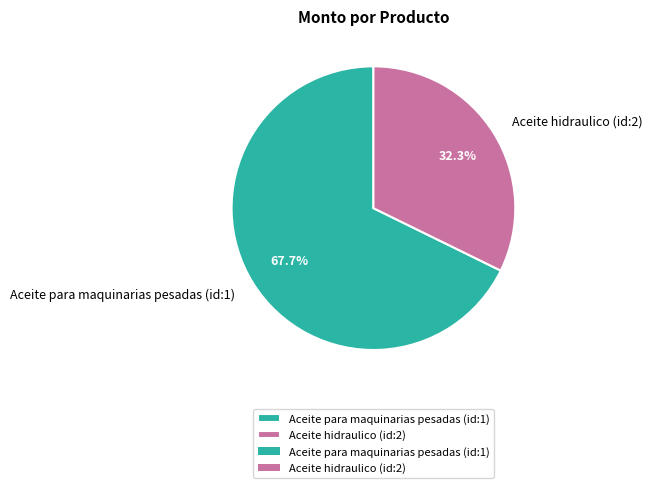

Which category has the biggest portion of the pie?

Aceite para maquinarias pesadas (id:1)